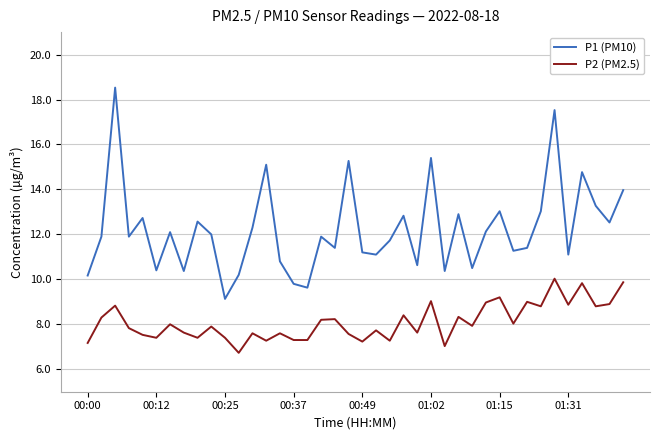

List the series in order of their peak value, highest first.

P1 (PM10), P2 (PM2.5)